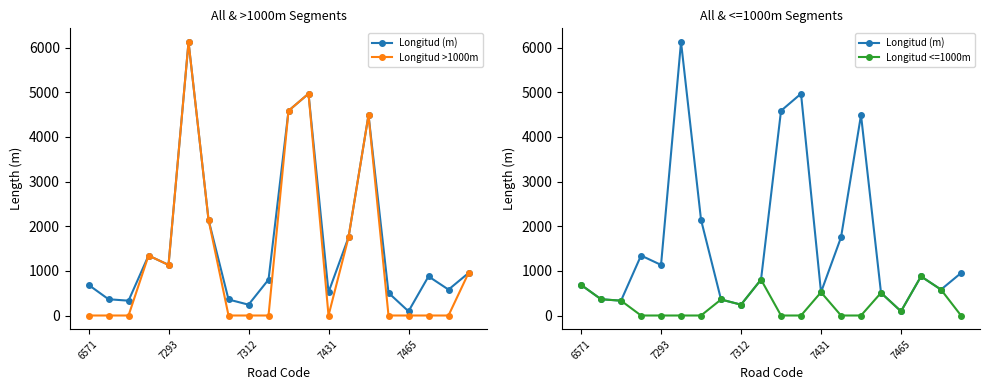

Rank the series by their maximum value, from highest to lowest.

Longitud (m), Longitud >1000m, Longitud <=1000m